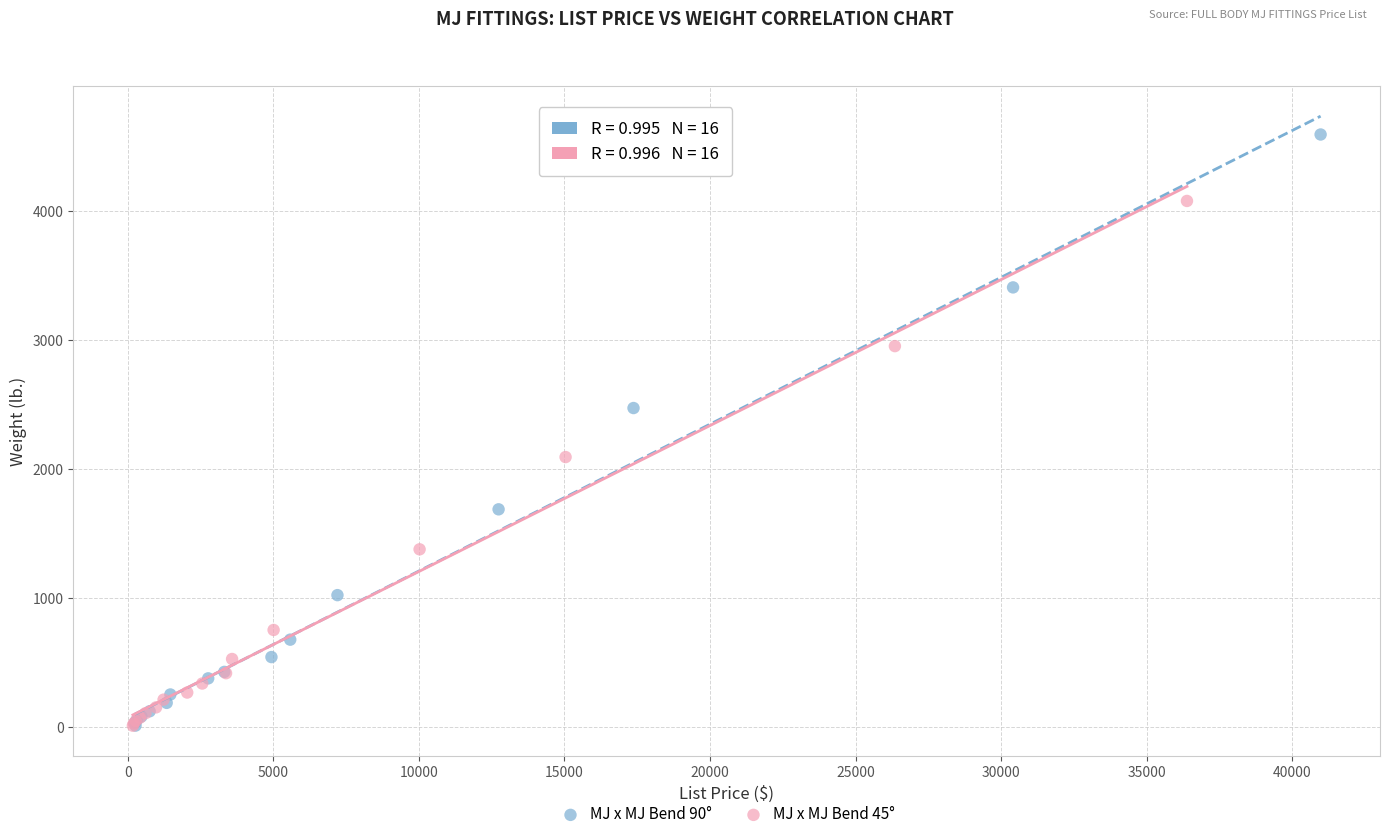

Which series reaches the maximum Y coordinate?

MJ x MJ Bend 90°